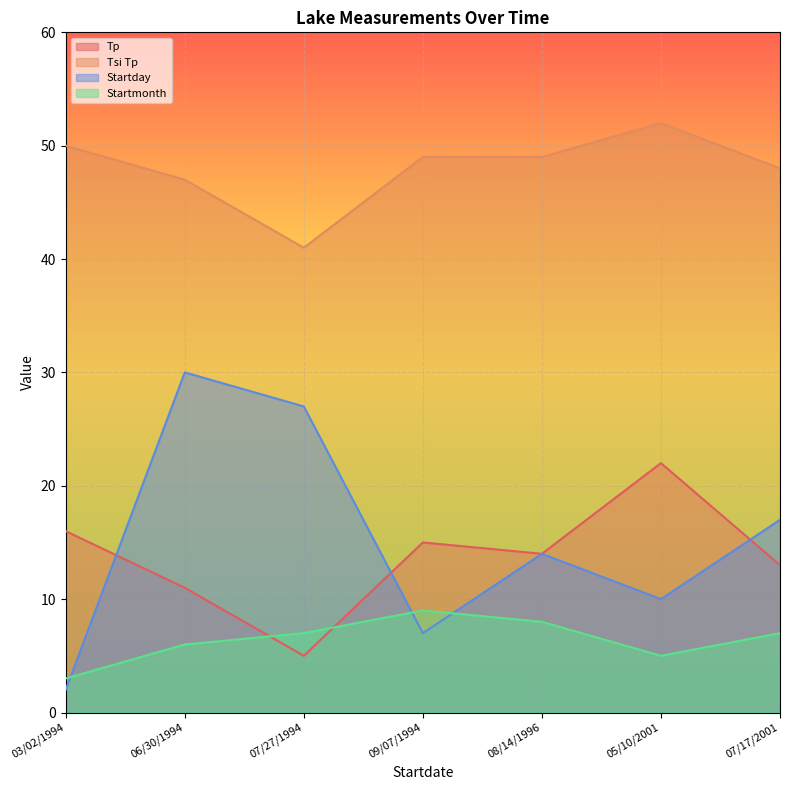

List the labels in order of Tsi Tp value, smallest first.

07/27/1994, 06/30/1994, 07/17/2001, 09/07/1994, 08/14/1996, 03/02/1994, 05/10/2001